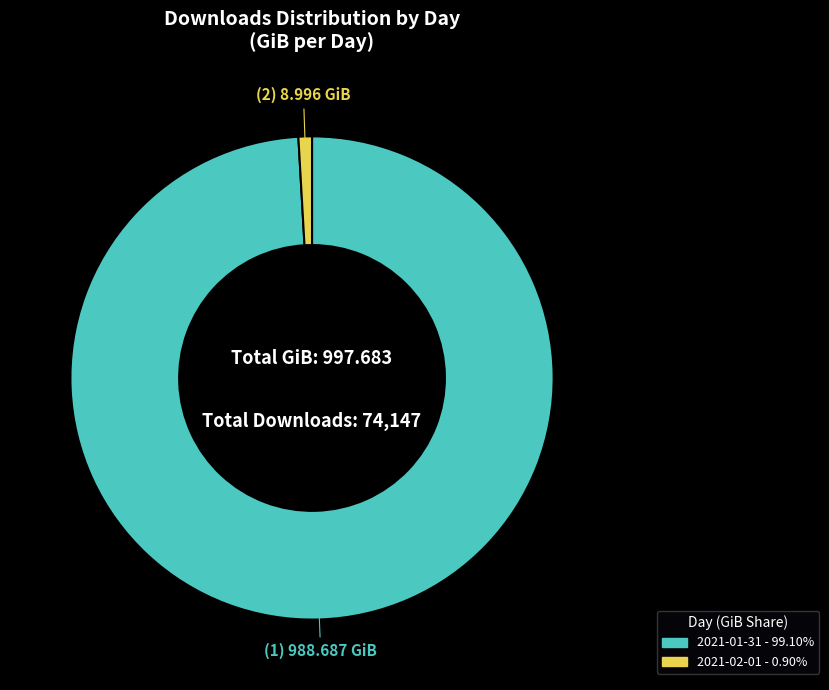

Is the sum of 2021-02-01 and 2021-01-31 greater than half?

Yes